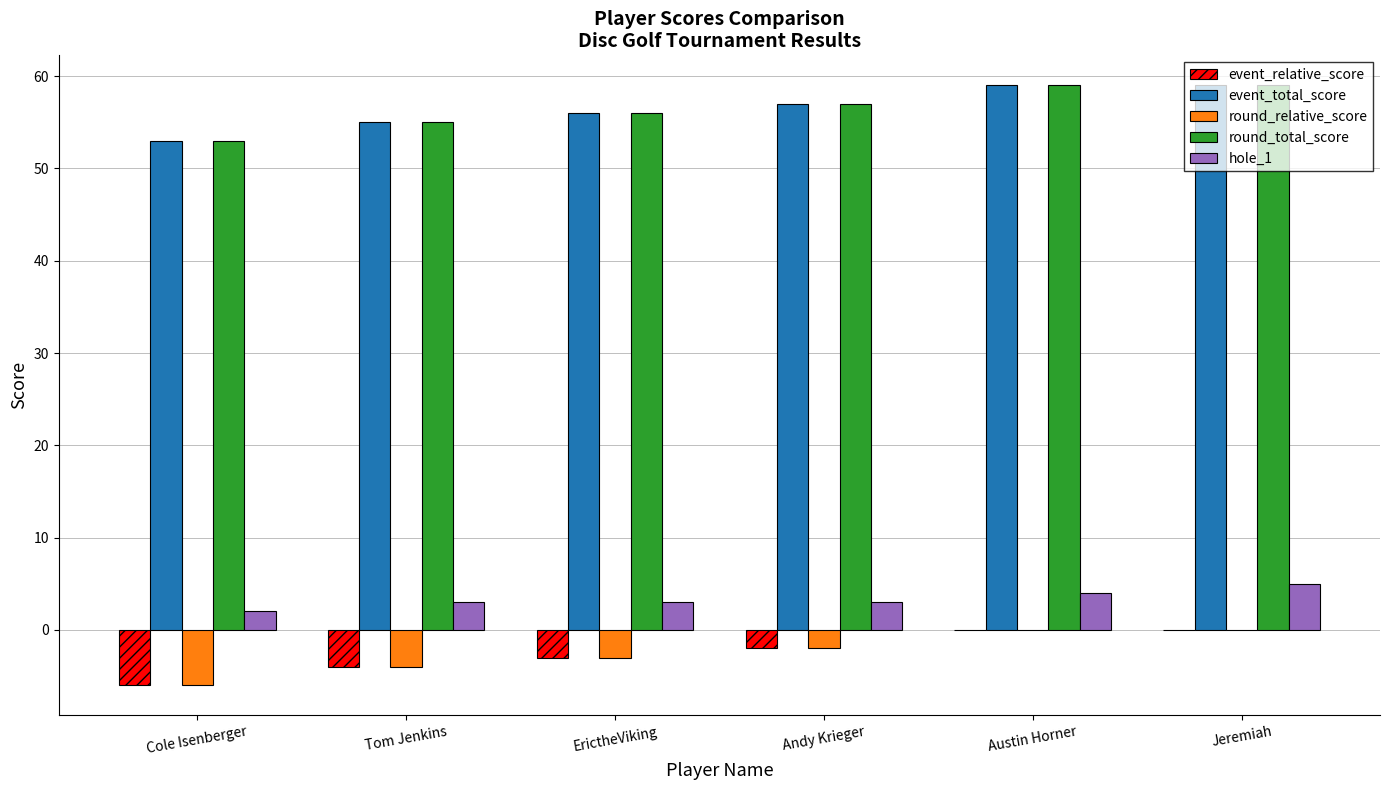

What is the greatest value displayed?

59